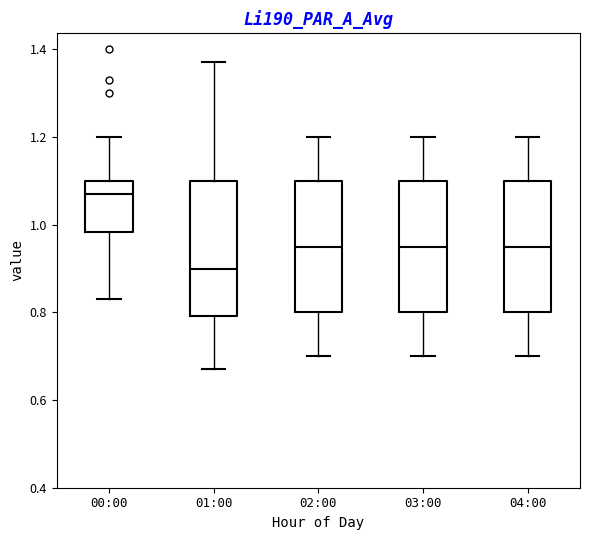

Where does the median line of the box for 00:00 sit on the y-axis? The values are not printed on the chart, so give them approximately, as read against the axis.

1.08